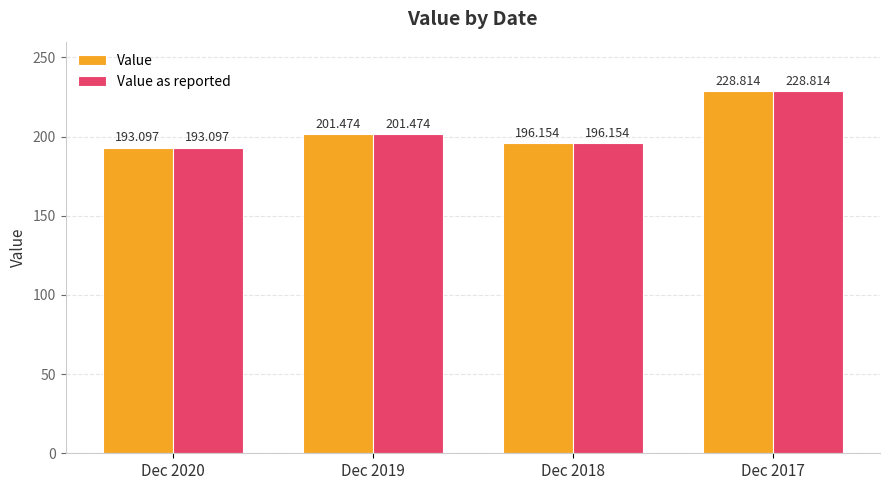

How many groups of bars are there?

4